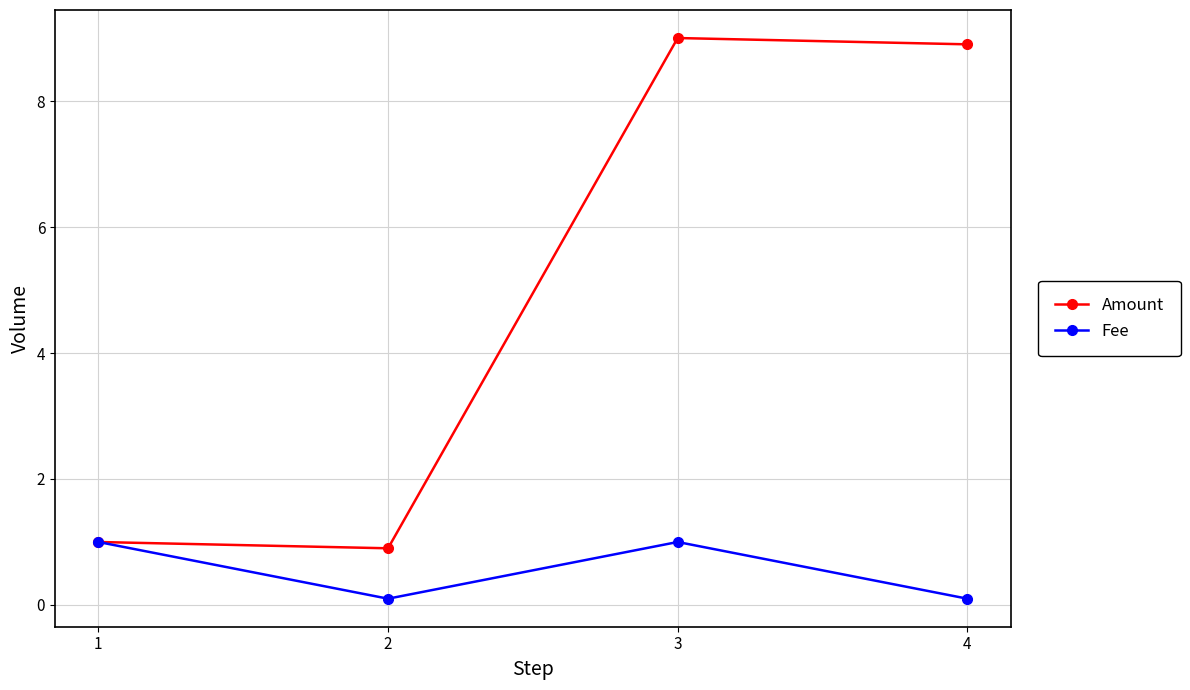

At how many categories does at least one series exceed 6?

2